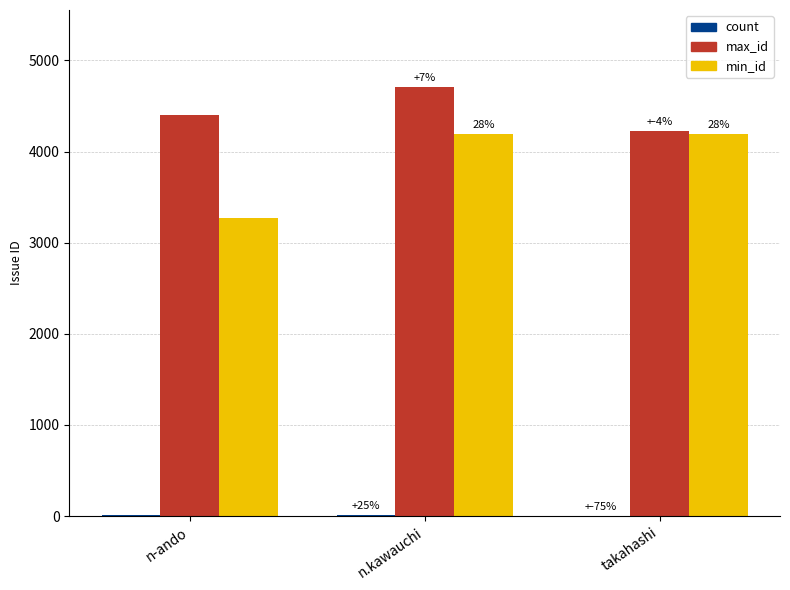

What is the total value across all series at takahashi?

8413